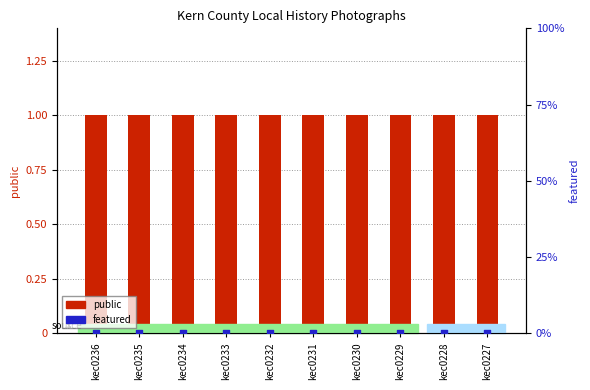

What are all the series names shown in the legend?

public, featured